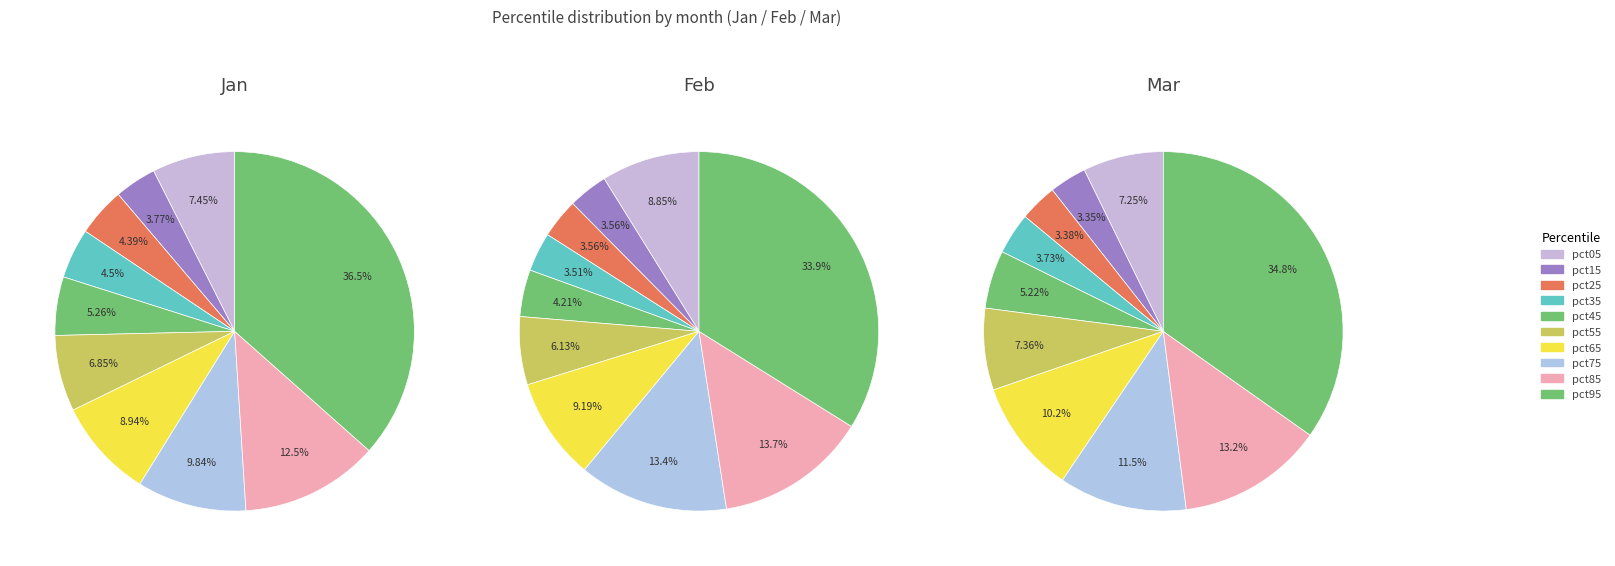

Between feb and 5, which series saw the biggest shift?

mar